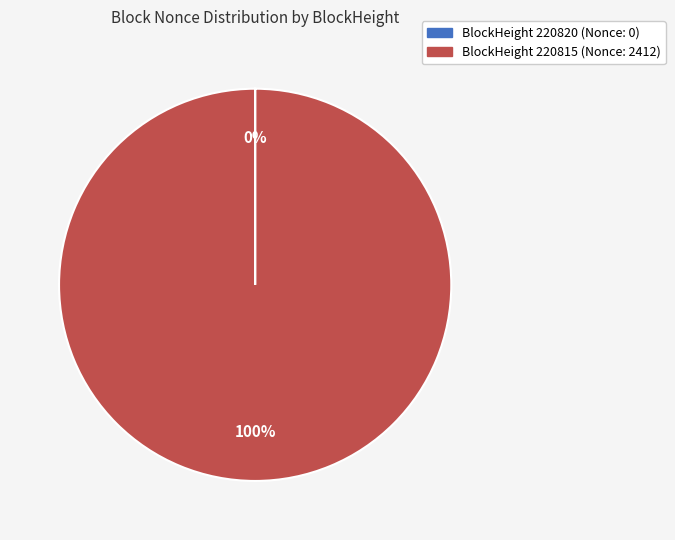

To the nearest percent, what is the average slice percentage?

50%